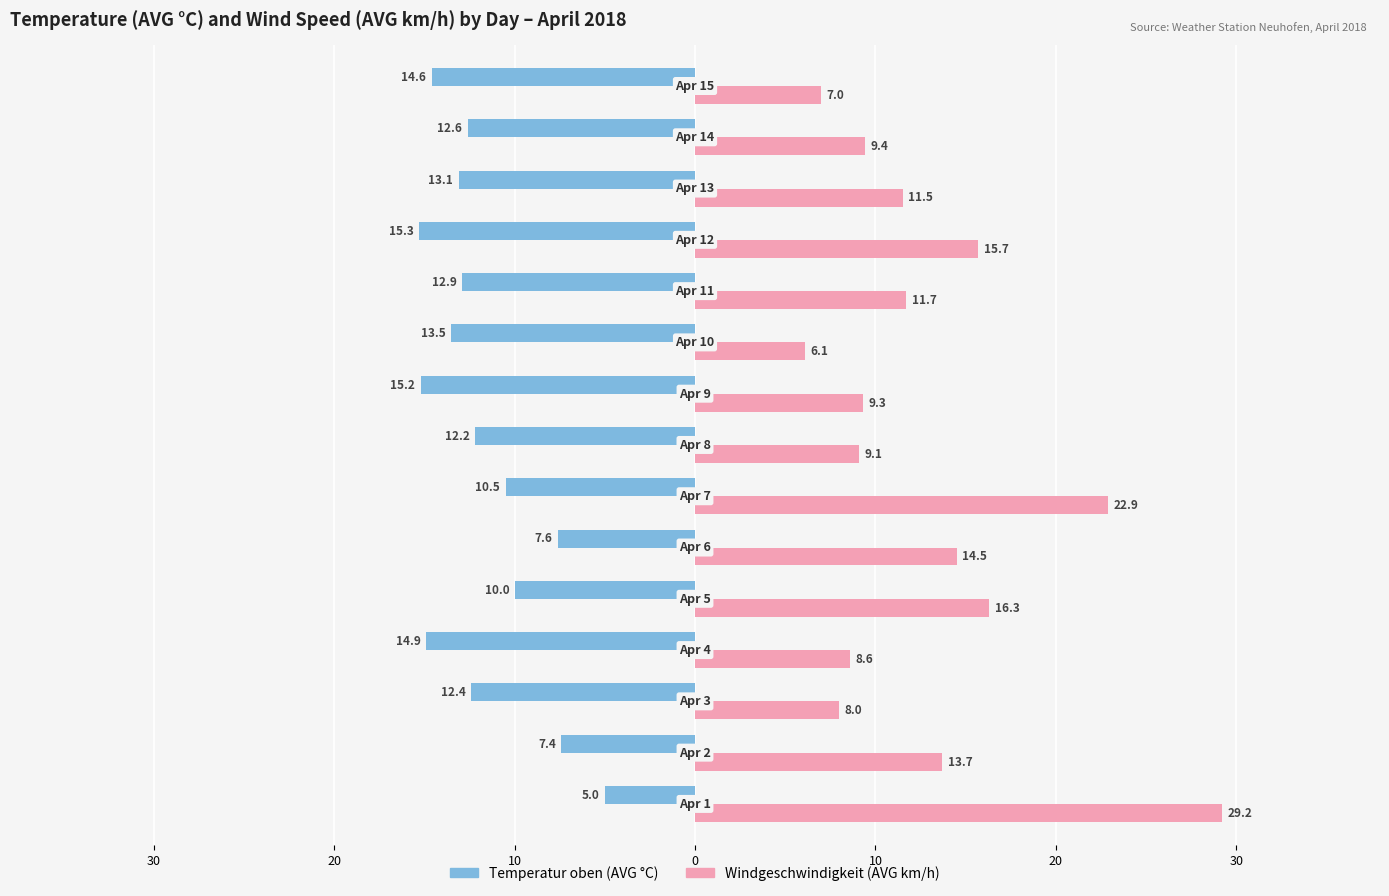

Reading left to right, what are all the values shown in this chart?

Temperatur oben (AVG °C): -5.0	-7.4	-12.4	-14.9	-10.0	-7.6	-10.5	-12.2	-15.2	-13.5	-12.9	-15.3	-13.1	-12.6	-14.6
Windgeschwindigkeit (AVG km/h): 29.2	13.7	8.0	8.6	16.3	14.5	22.9	9.1	9.3	6.1	11.7	15.7	11.5	9.4	7.0